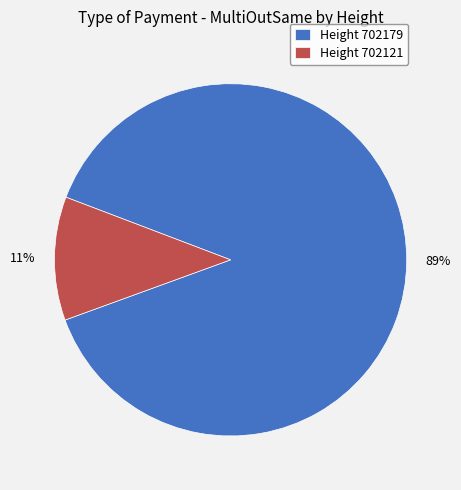

How many segments does this pie chart have?

2